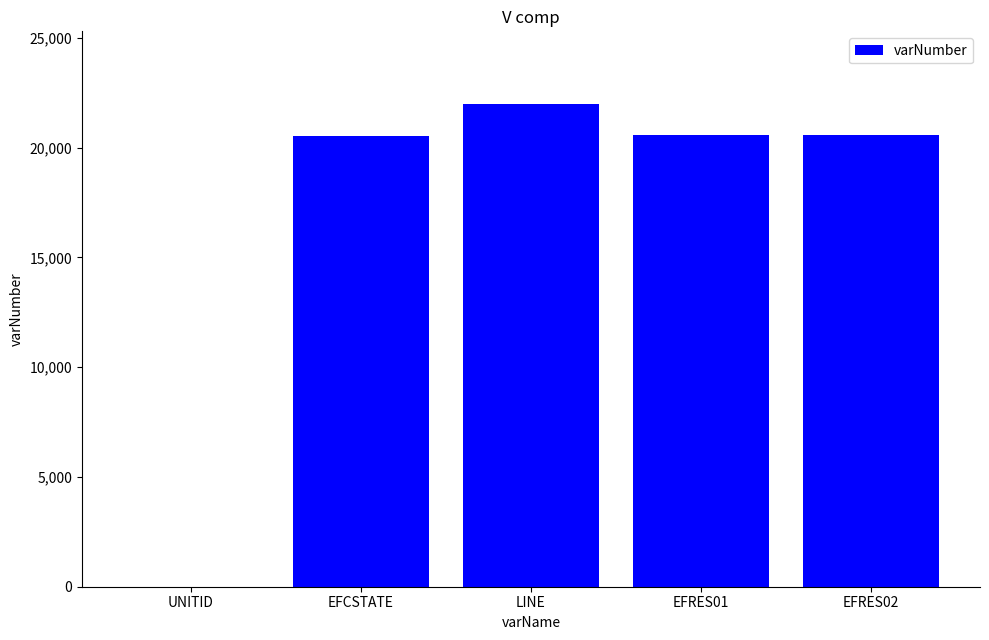

The chart shows a value of 10955 at LINE. True or false?

False